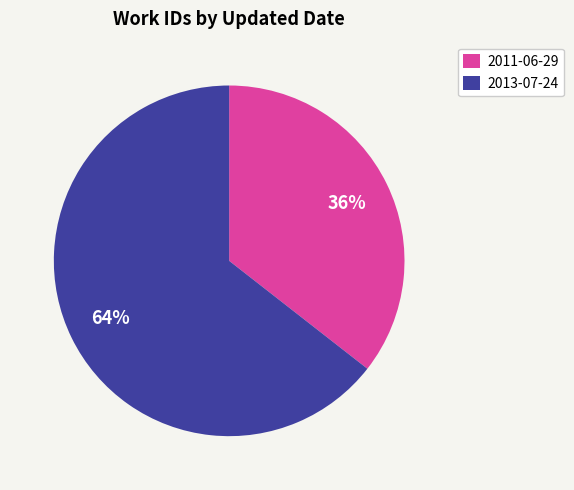

How many segments does this pie chart have?

2